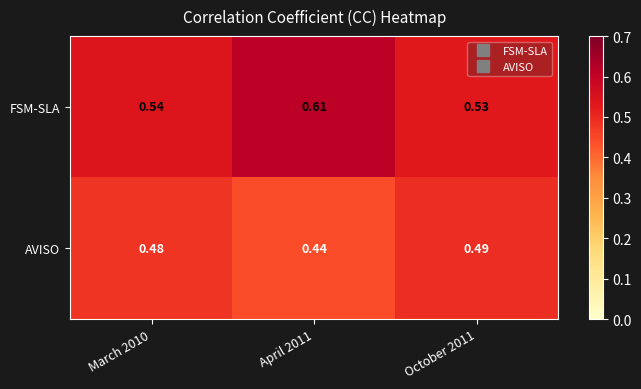

Rank the series by their average value, from lowest to highest.

AVISO, FSM-SLA